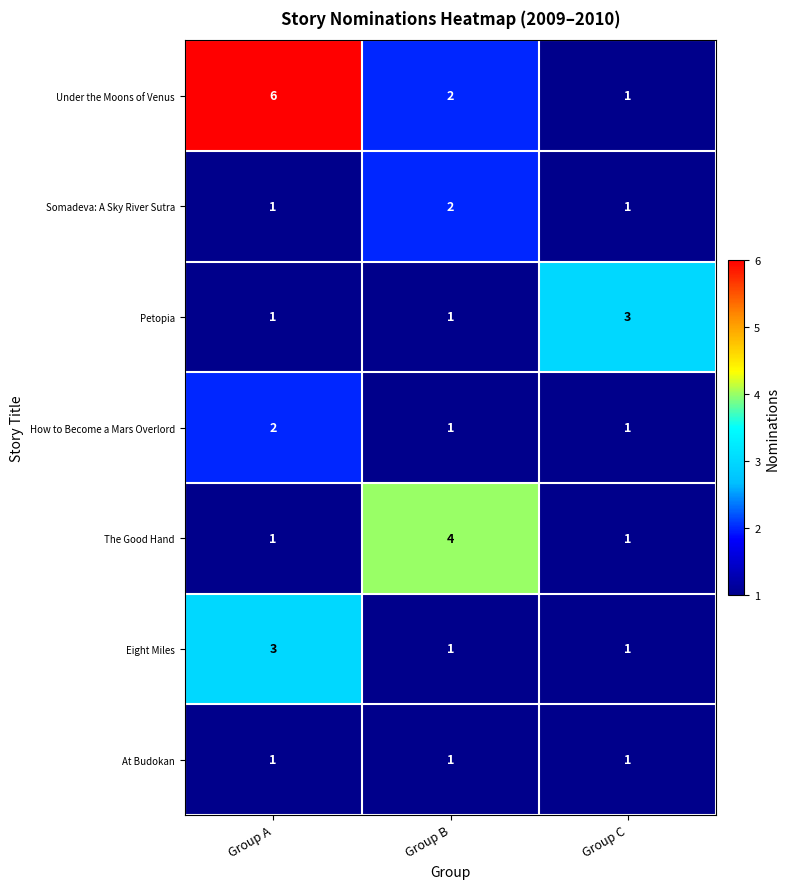

What is the total value across all series at Group A?

15